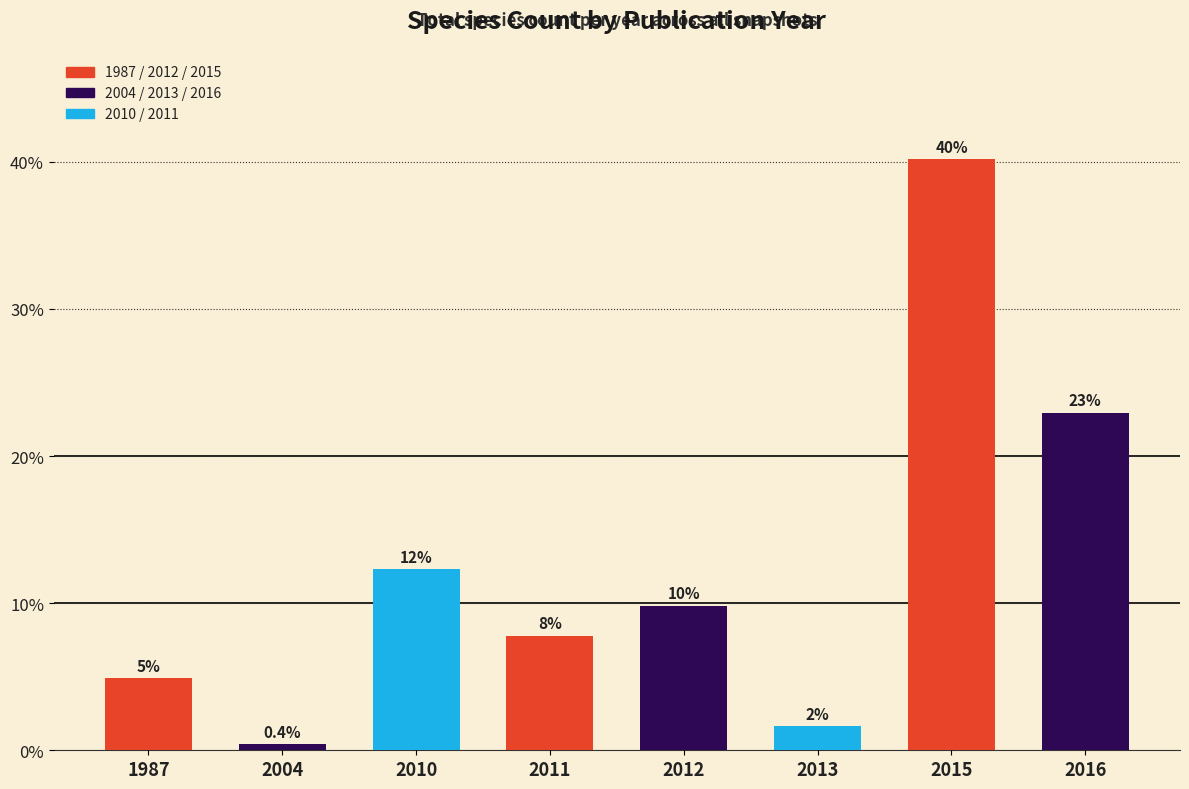

How many bars are there in total?

8